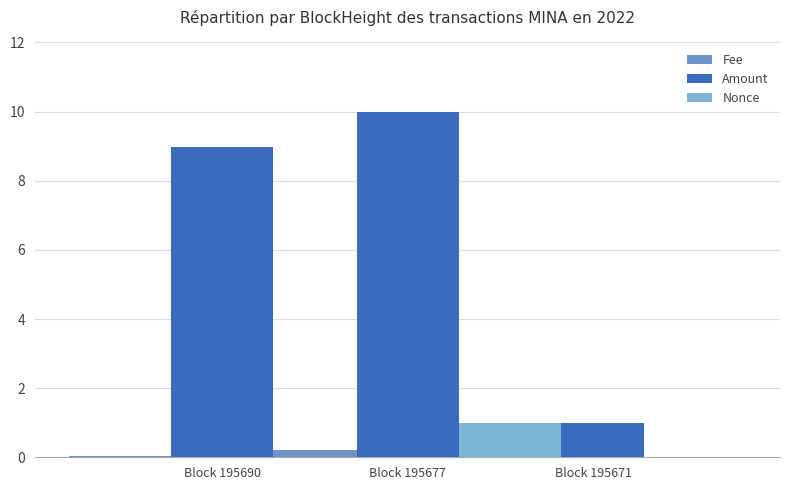

What is the spread (max minus min) of values at Block 195671?

1.0